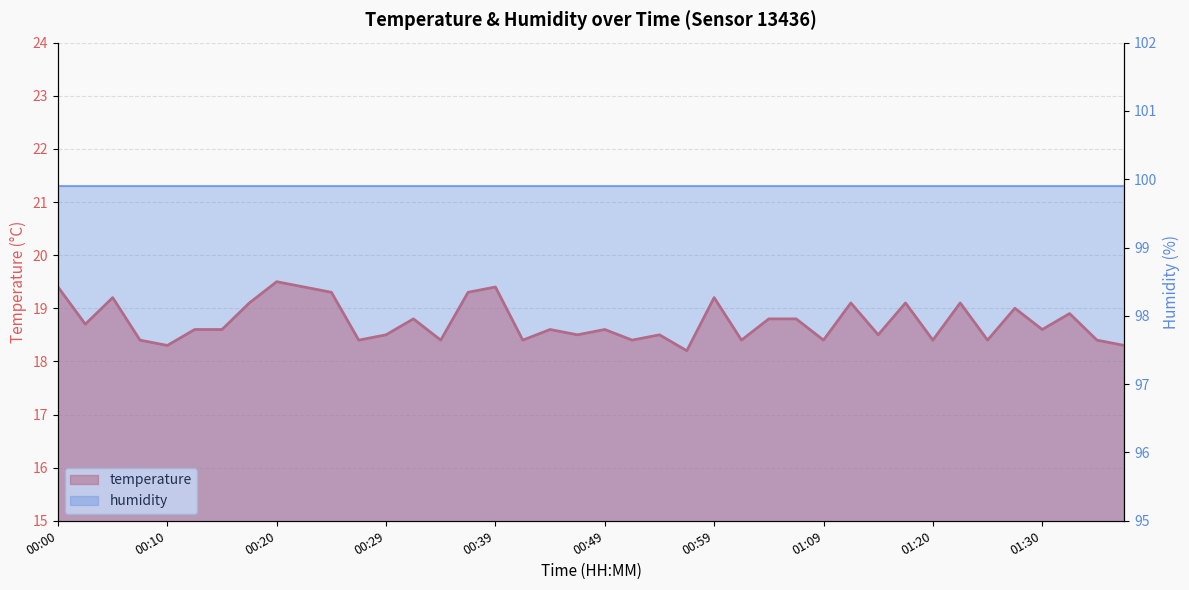

What is the value of the 35th point from the left?

18.4